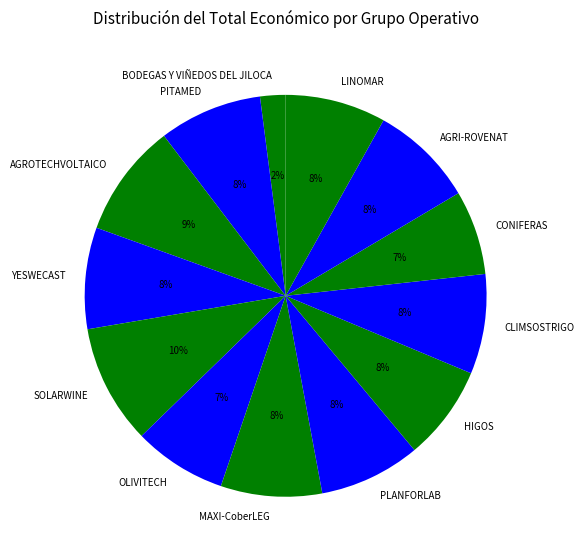

Do PLANFORLAB and HIGOS together represent more than half of the pie?

No